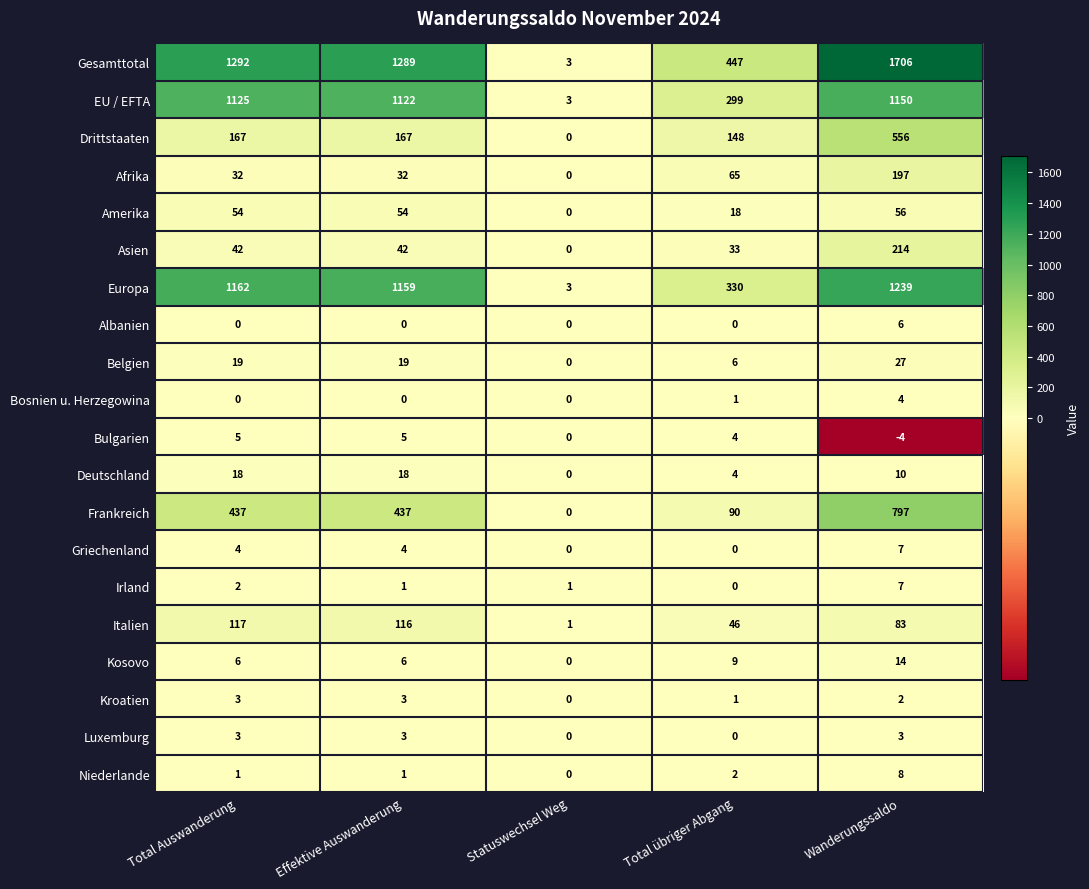

Is the value of Irland at Effektive Auswanderung greater than the value of Bosnien u. Herzegowina at Effektive Auswanderung?

Yes